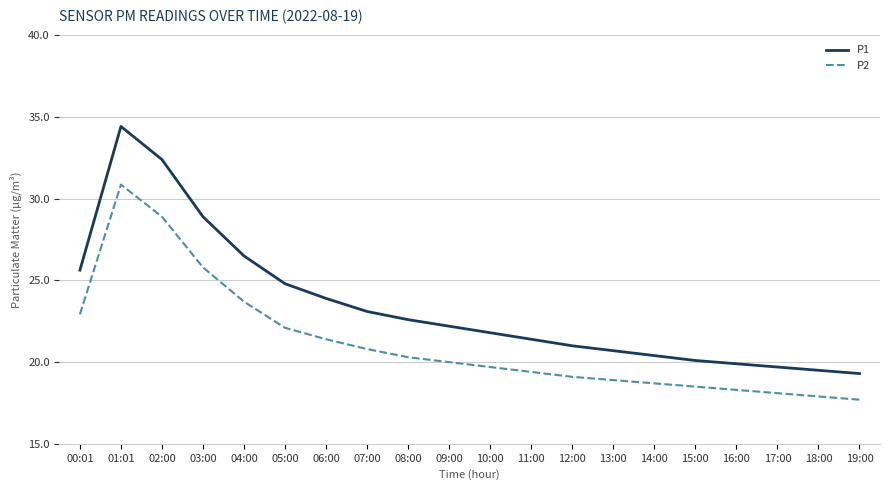

How many lines are shown in the chart?

2